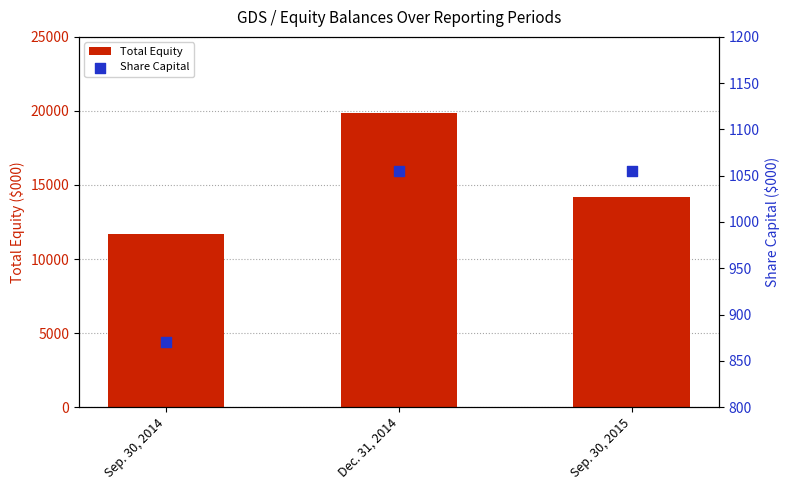

Which series contains the highest Y value?

Total Equity